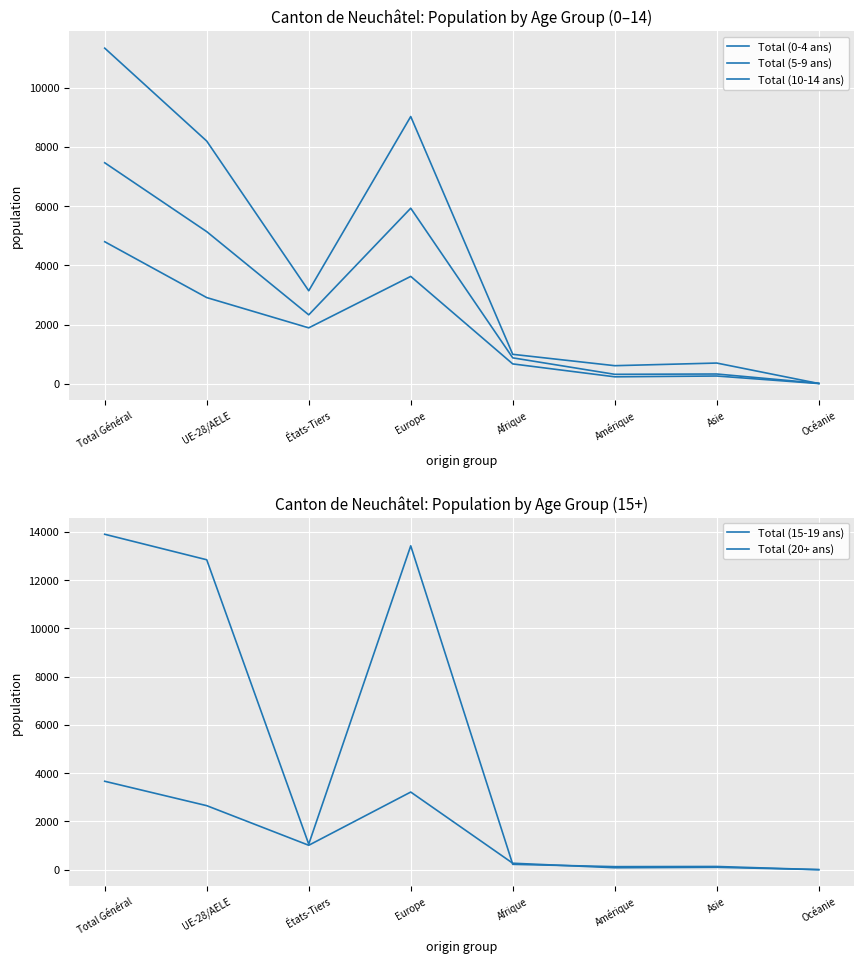

True or false: Total (5-9 ans) has a value of 14 at Océanie.

True